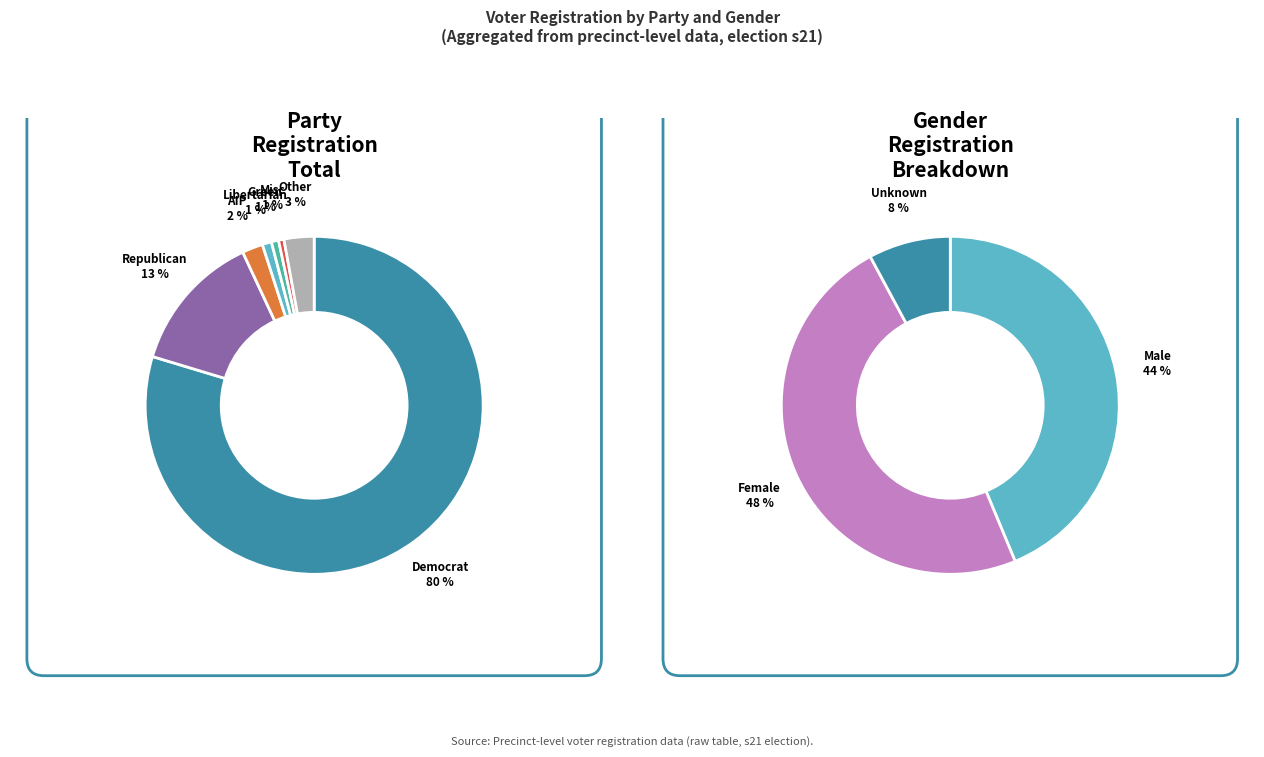

To the nearest percent, what is the average slice percentage?

14%